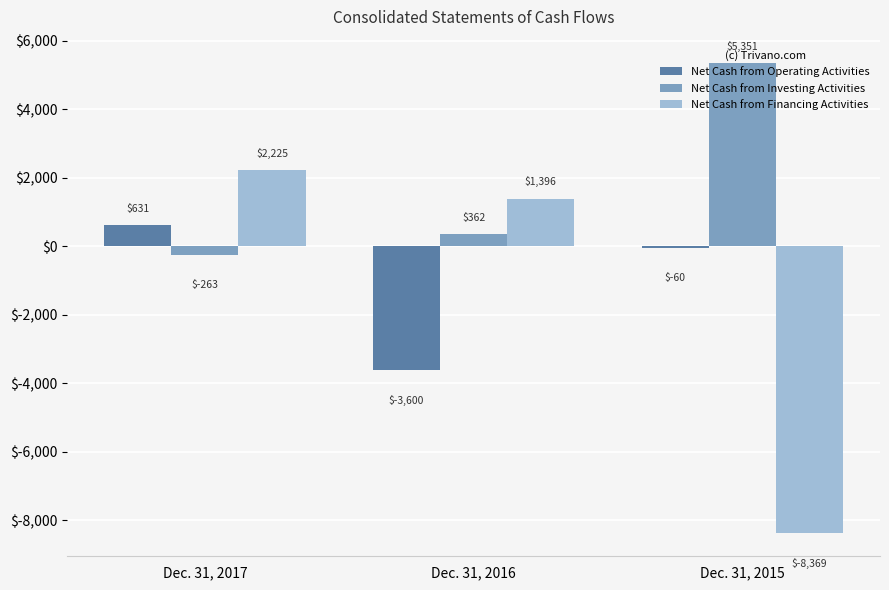

Which category has the highest value in the Net Cash from Financing Activities series?

Dec. 31, 2017